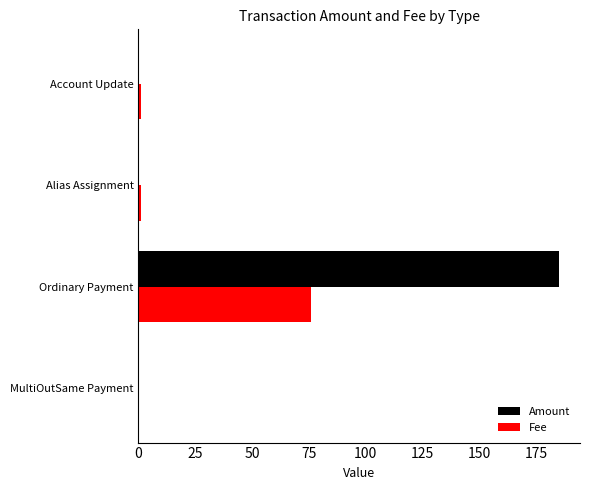

At which category is the sum across all series the highest?

Ordinary Payment